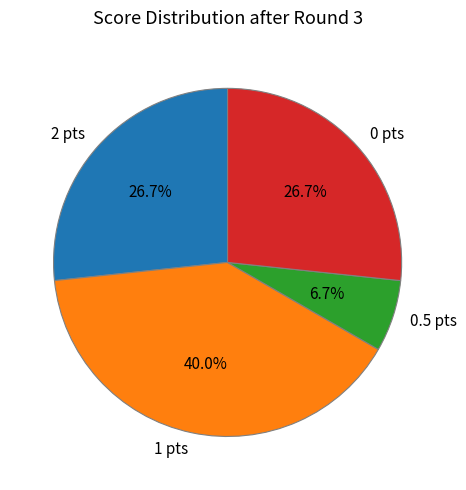

How many segments does this pie chart have?

4